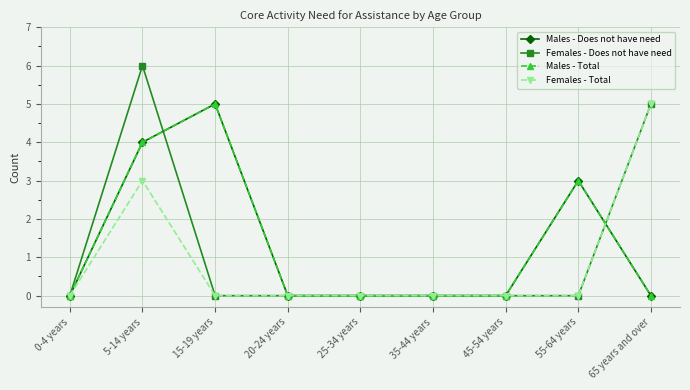

Is this an area chart (filled region under the line)?

No